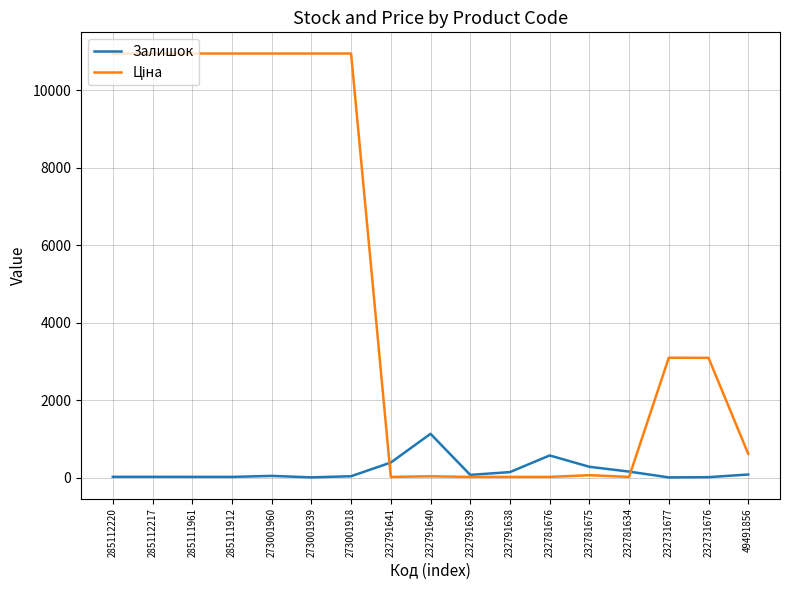

What is the spread (max minus min) of values at 232791639?

52.3